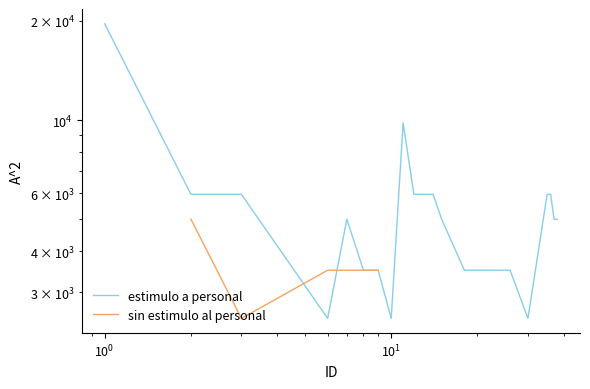

What is the value of the estimulo a personal point at the 12th from the left?

5950.0